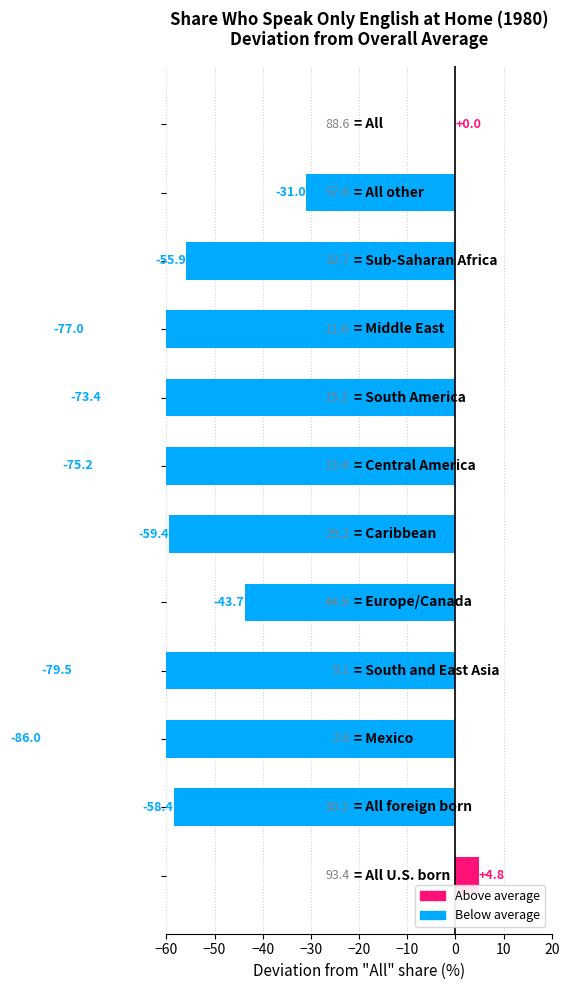

How many values in the English Very Well series are below 26?

5